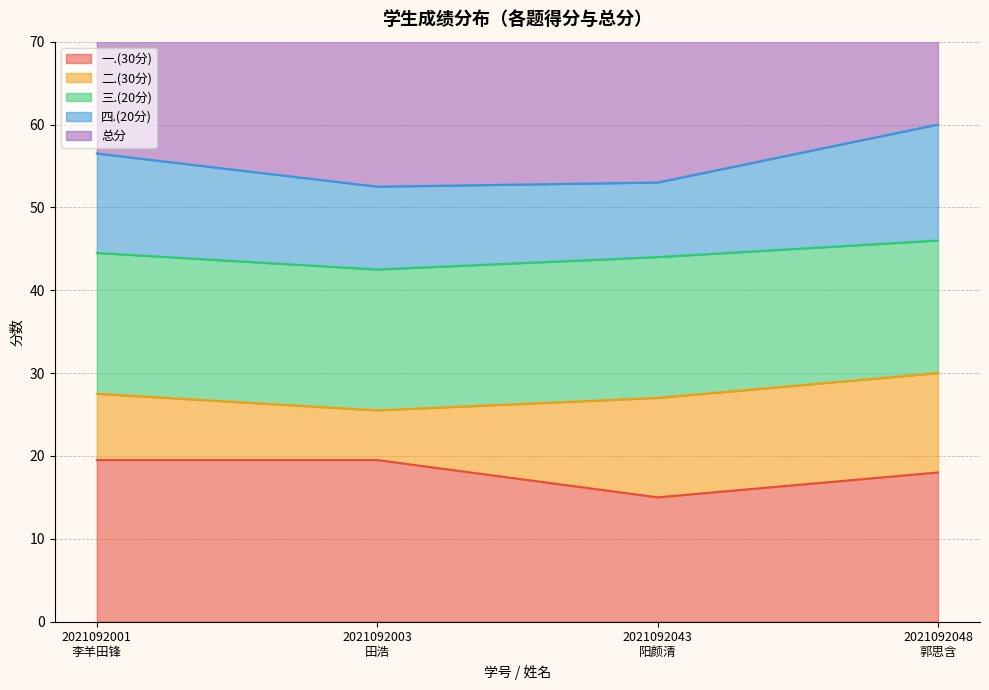

Reading left to right, extract all data points from this chart.

一.(30分): 2021092001
李羊田锋=19.5	2021092003
田浩=19.5	2021092043
阳颜清=15.0	2021092048
郭思含=18.0
二.(30分): 2021092001
李羊田锋=8.0	2021092003
田浩=6.0	2021092043
阳颜清=12.0	2021092048
郭思含=12.0
三.(20分): 2021092001
李羊田锋=17.0	2021092003
田浩=17.0	2021092043
阳颜清=17.0	2021092048
郭思含=16.0
四.(20分): 2021092001
李羊田锋=12.0	2021092003
田浩=10.0	2021092043
阳颜清=9.0	2021092048
郭思含=14.0
总分: 2021092001
李羊田锋=56.5	2021092003
田浩=52.5	2021092043
阳颜清=53.0	2021092048
郭思含=60.0